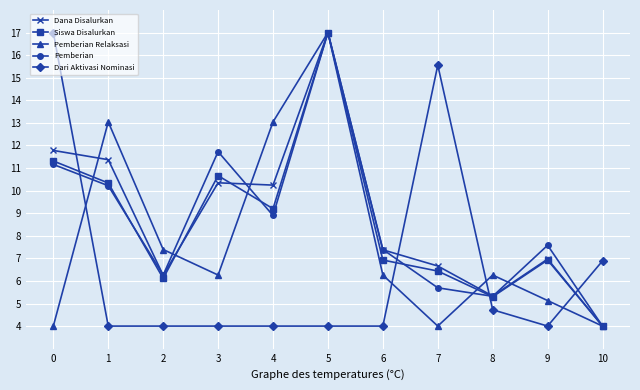

What is the sum of the Siswa Disalurkan values at 2 and 3?

16.8